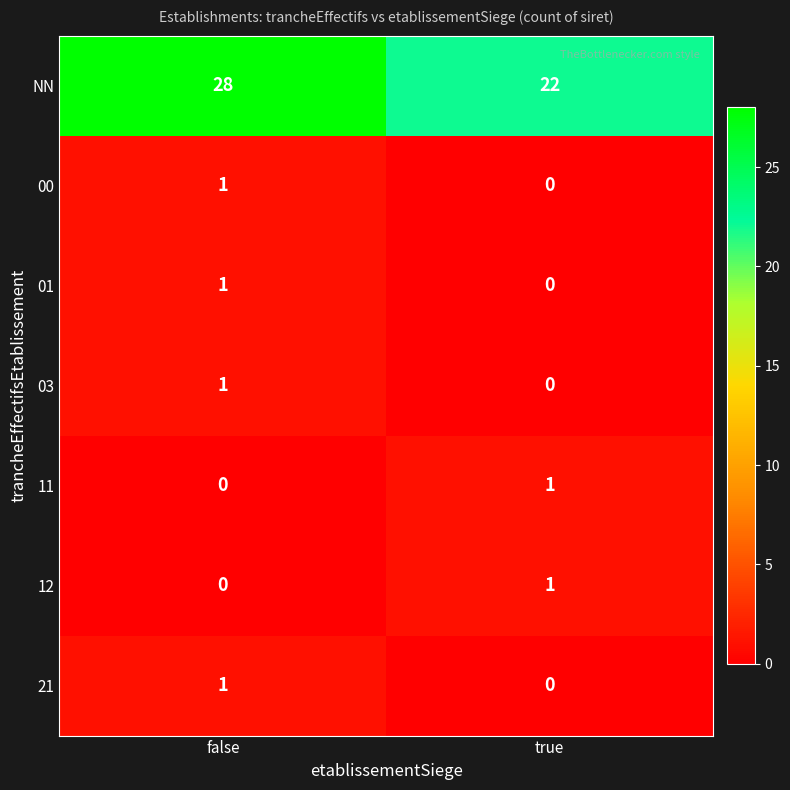

Which series has the widest spread of values?

NN